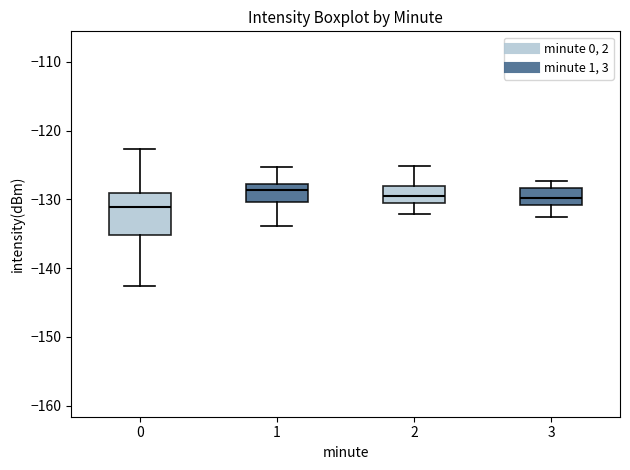

Which box is the tallest, from its lower edge to its upper edge?

0